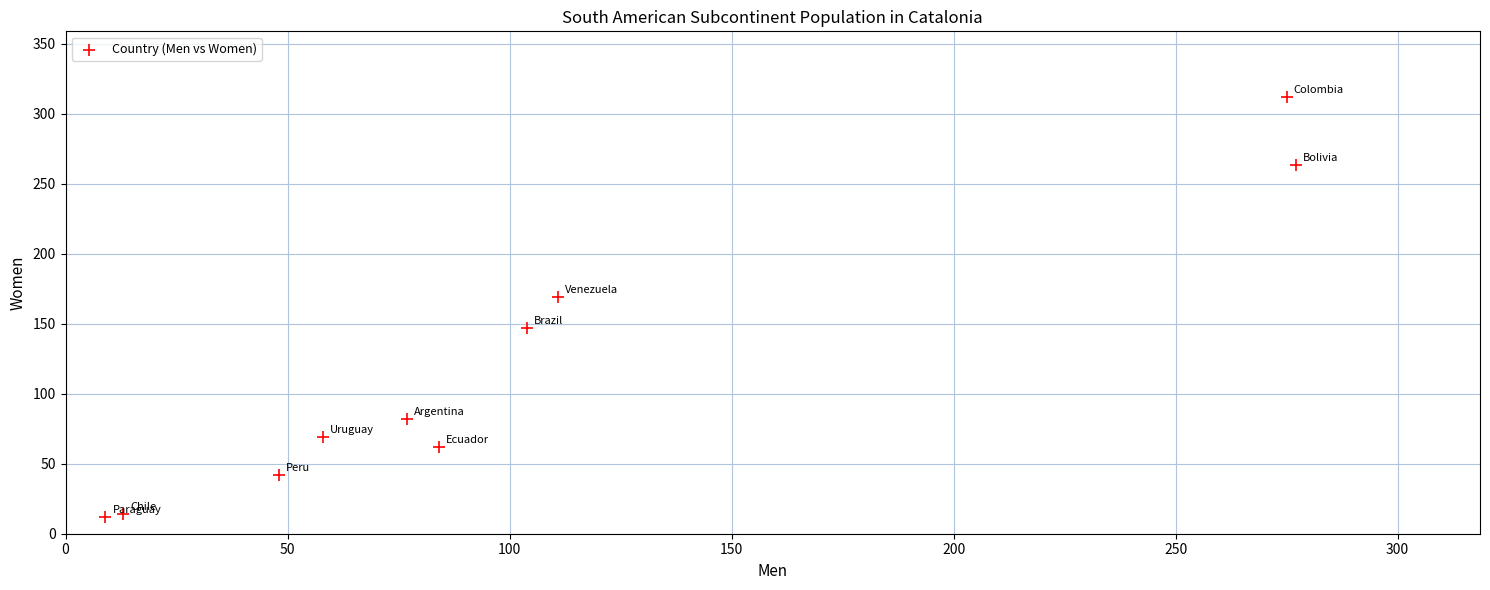

What Y value in the scatter plot is closest to 162?

169